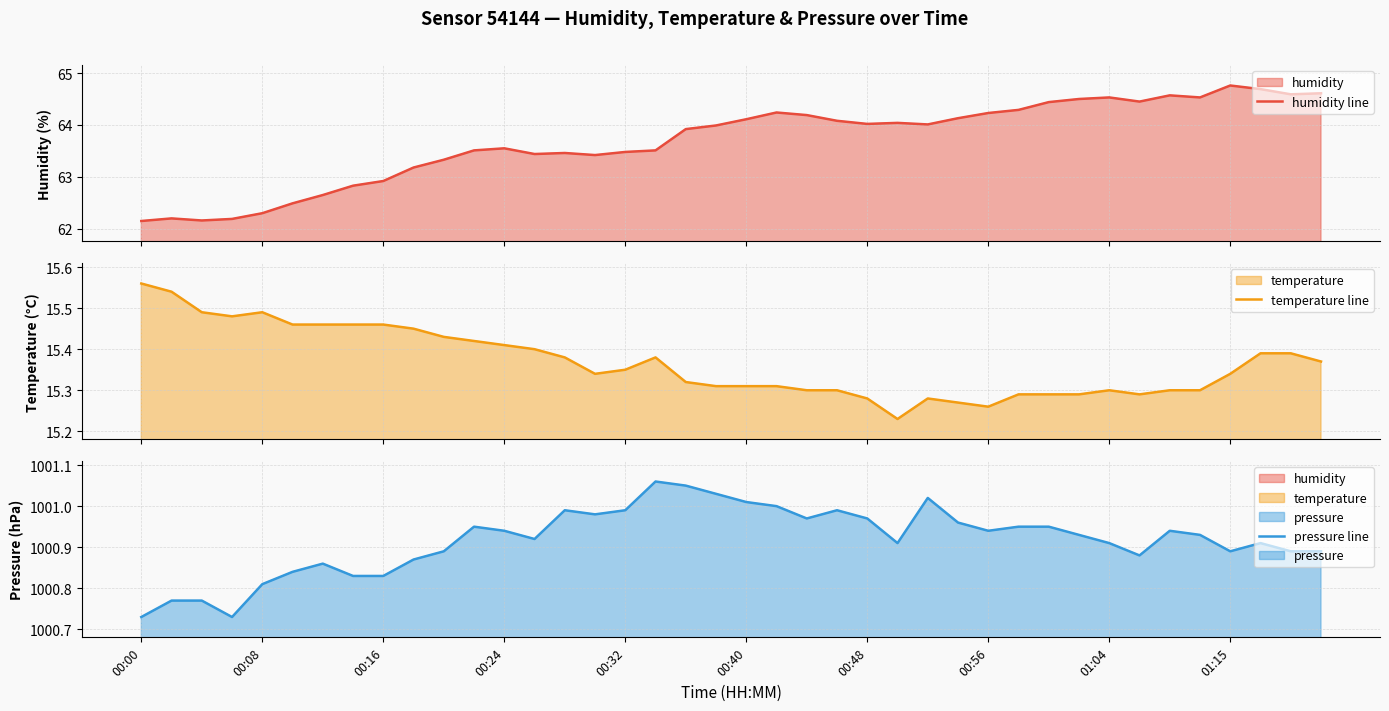

How many categories are shown in the chart?

40